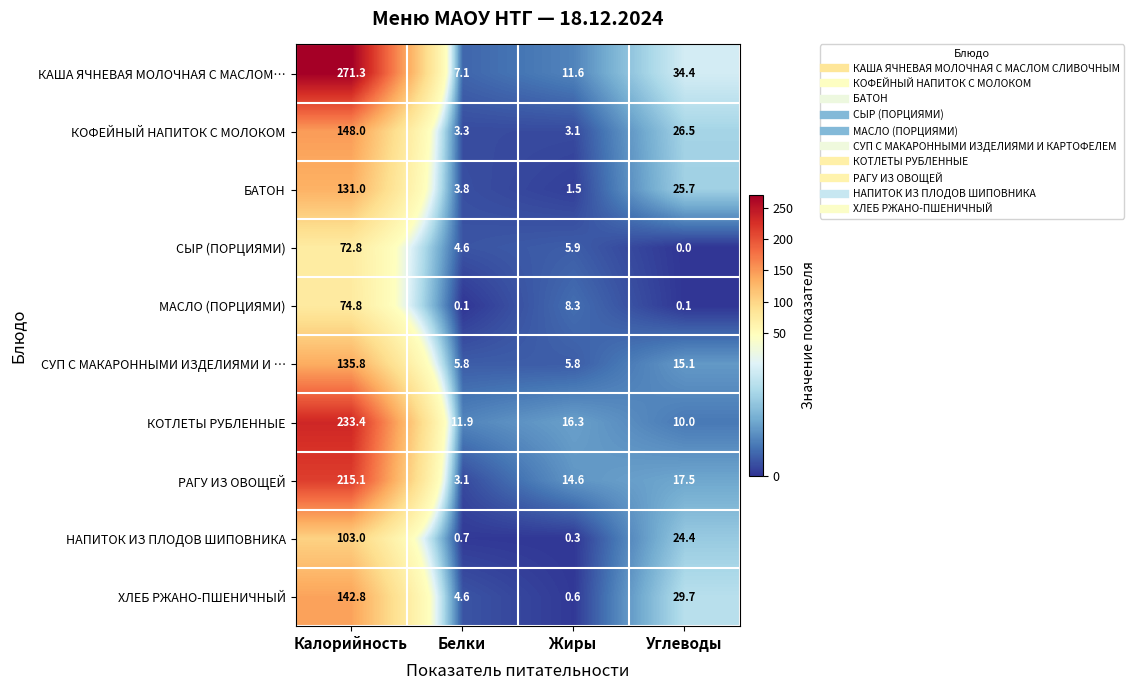

Which series has the largest total across all categories?

КАША ЯЧНЕВАЯ МОЛОЧНАЯ С МАСЛОМ…